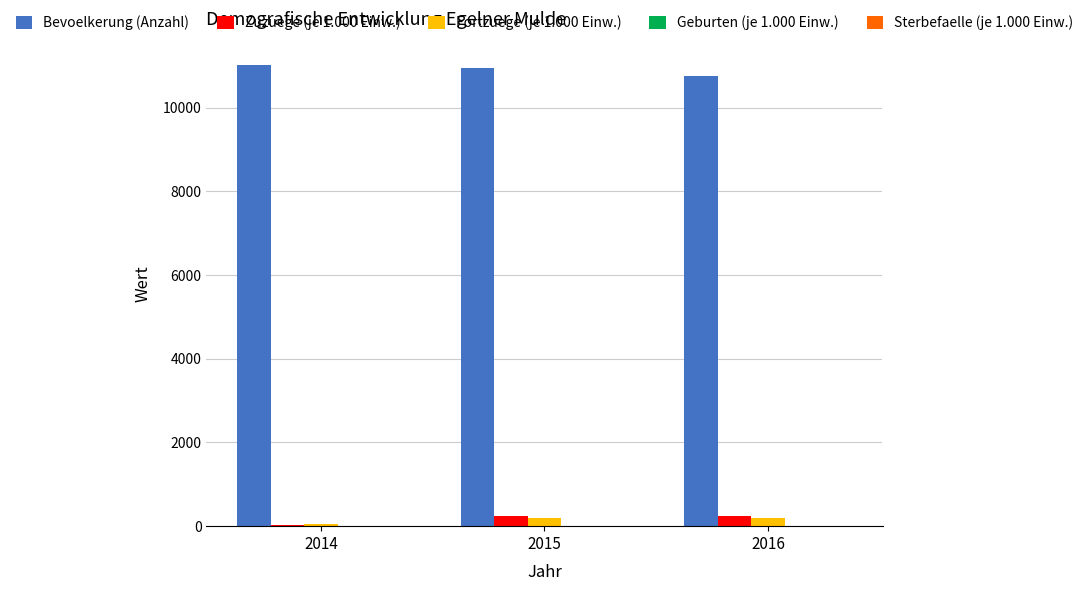

The Bevoelkerung (Anzahl) series shows 10766.0 at 2016. True or false?

True